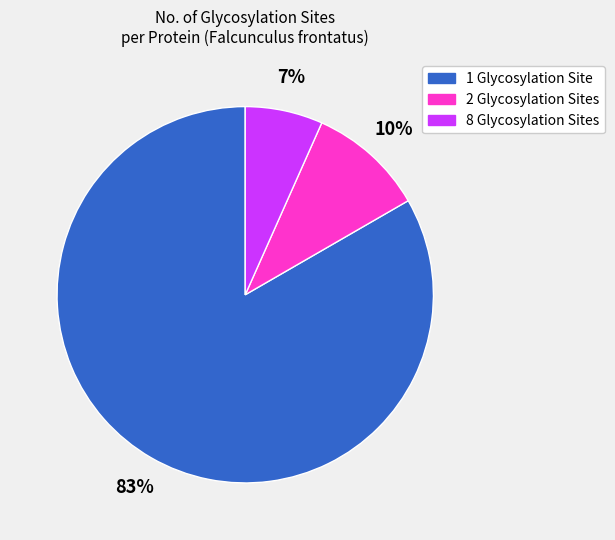

To the nearest percent, what is the average slice percentage?

33%